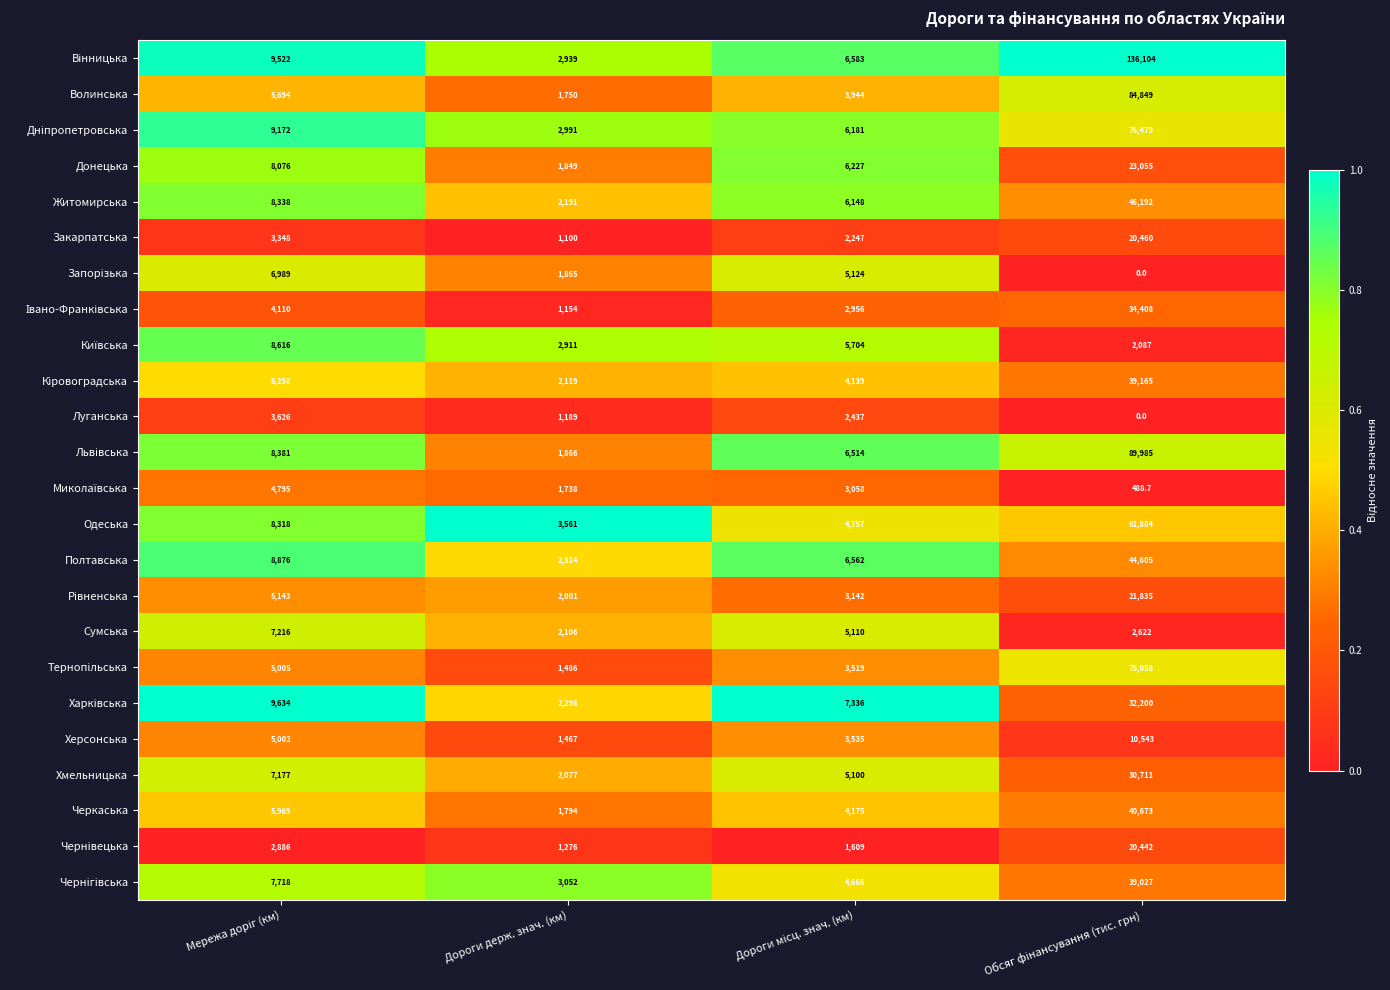

True or false: Житомирська has a value of 2191.0 at Дороги держ. знач. (км).

True